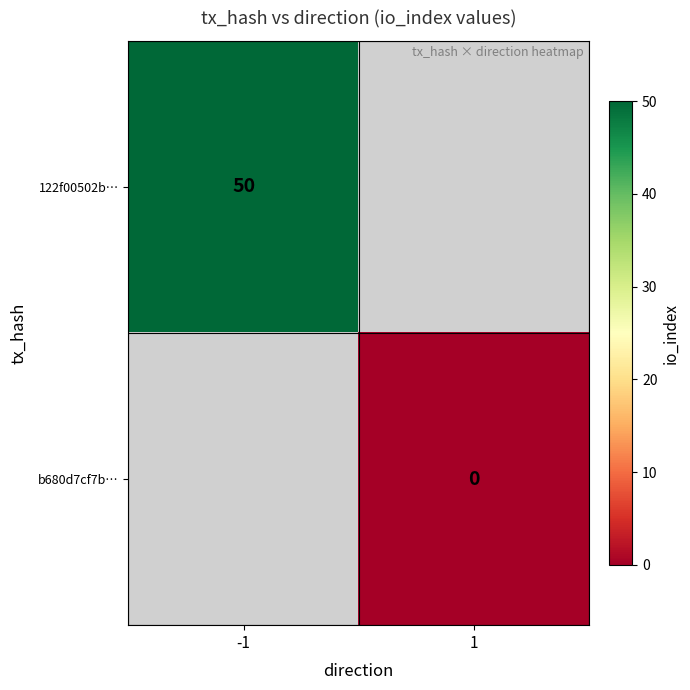

At which label does b680d7cf7b… reach its peak?

-1